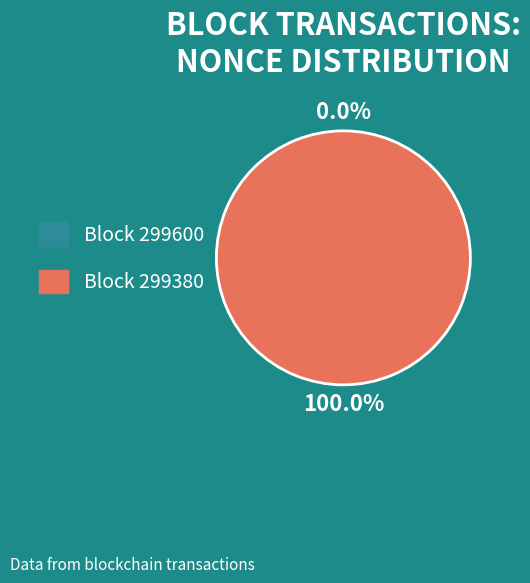

To the nearest percent, what is the difference between the largest and smallest slice percentages?

100%